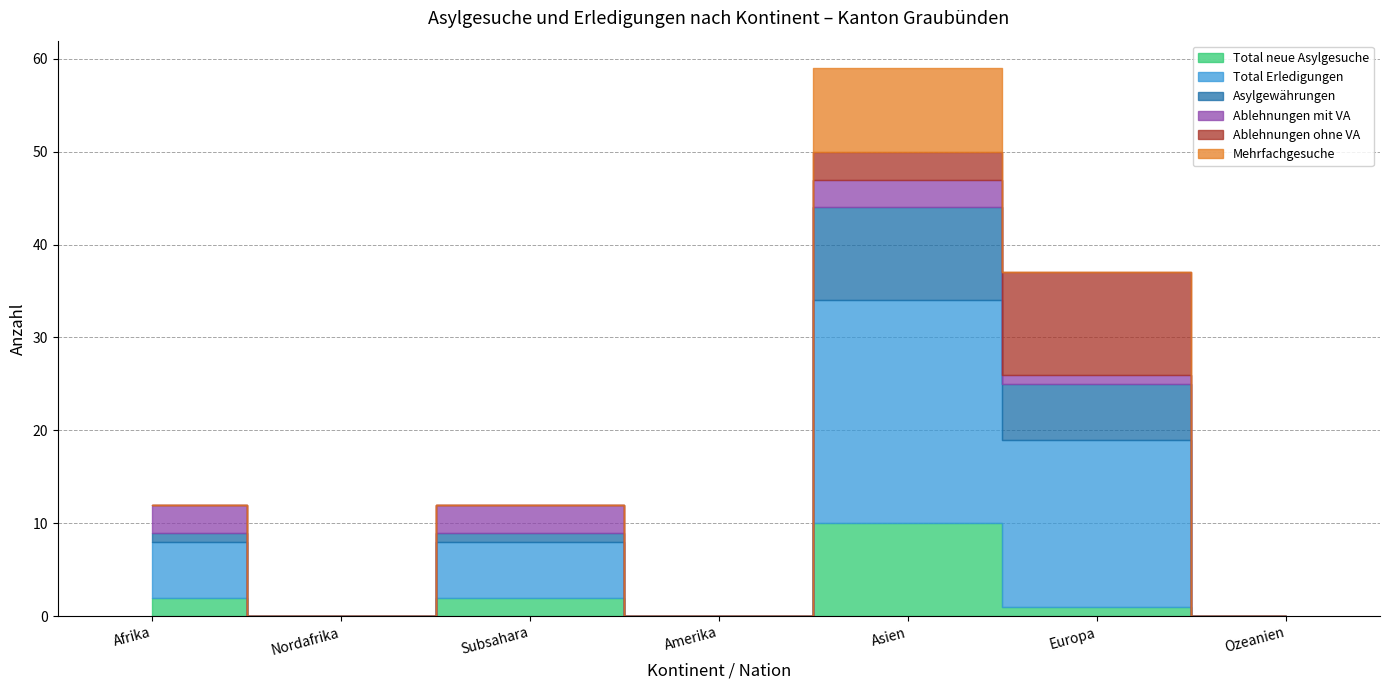

At which label does Total Erledigungen first exceed 6?

Asien